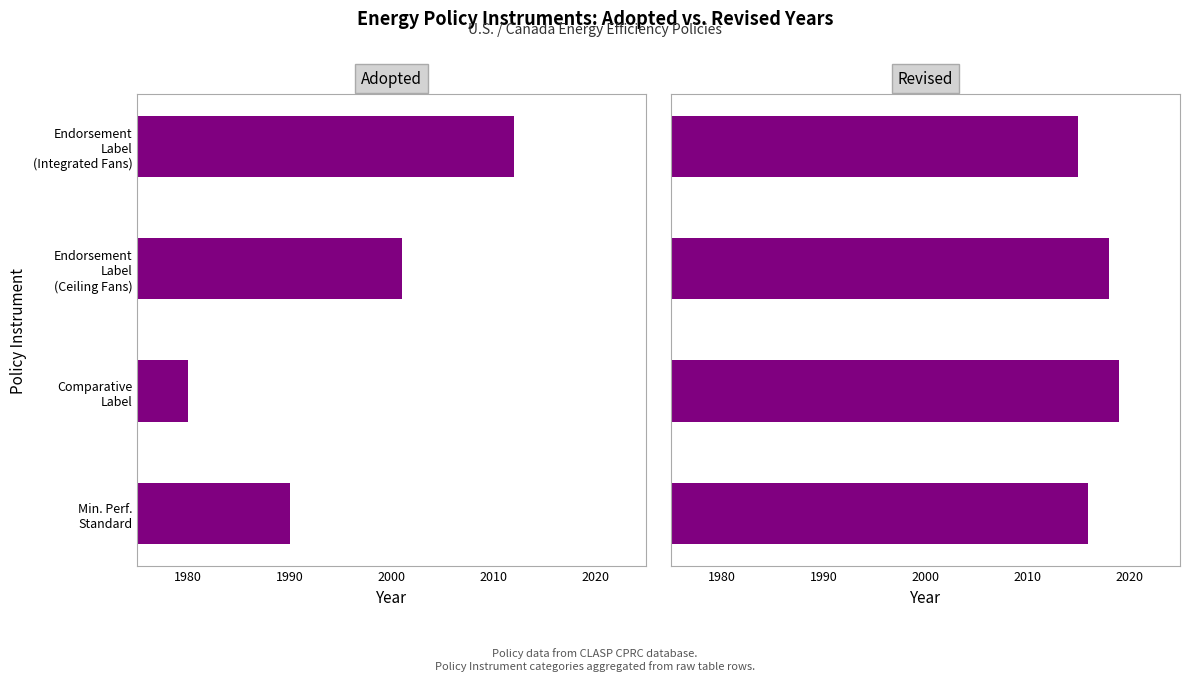

Is it true that Adopted equals 3613 at Endorsement Label (Integrated Fans)?

False